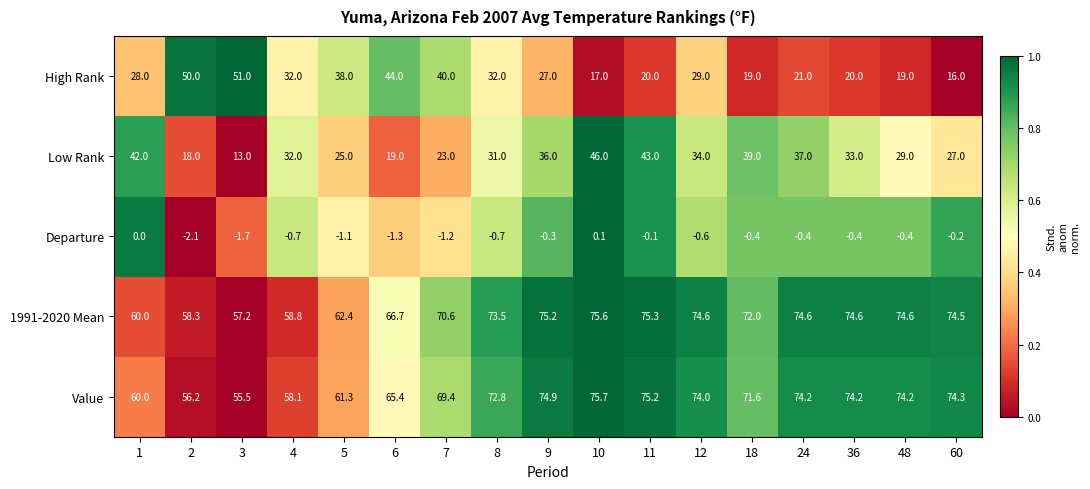

What is the spread (max minus min) of values at 24?

75.0